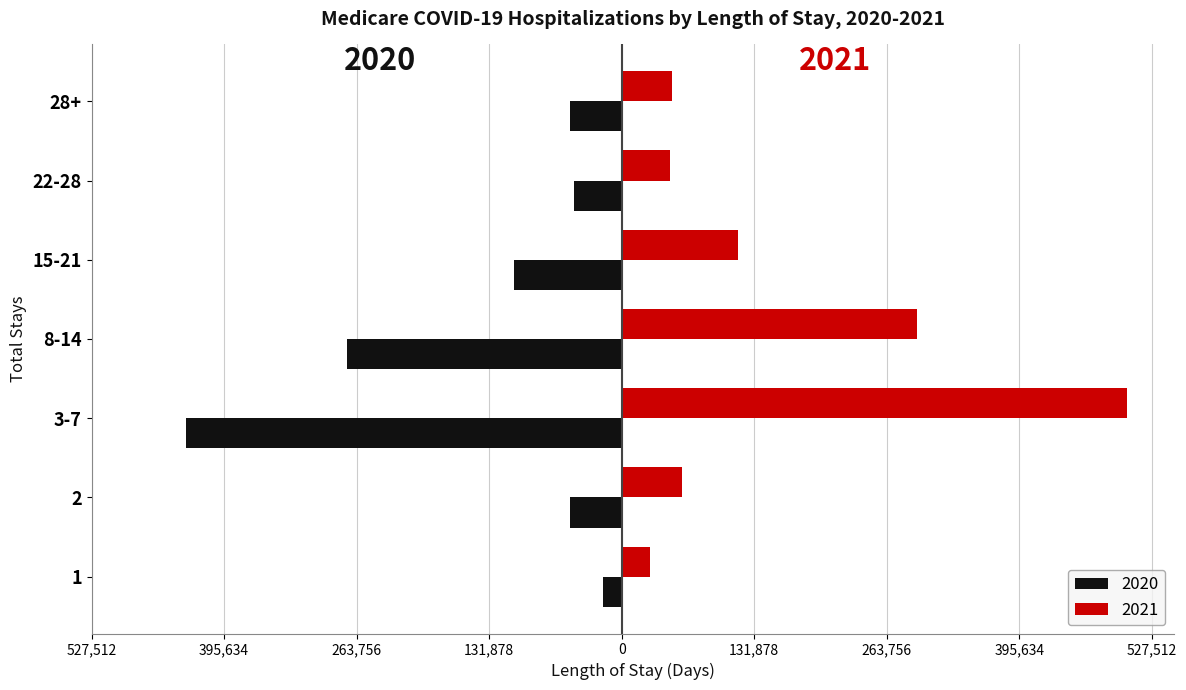

What are all the series names shown in the legend?

2020, 2021